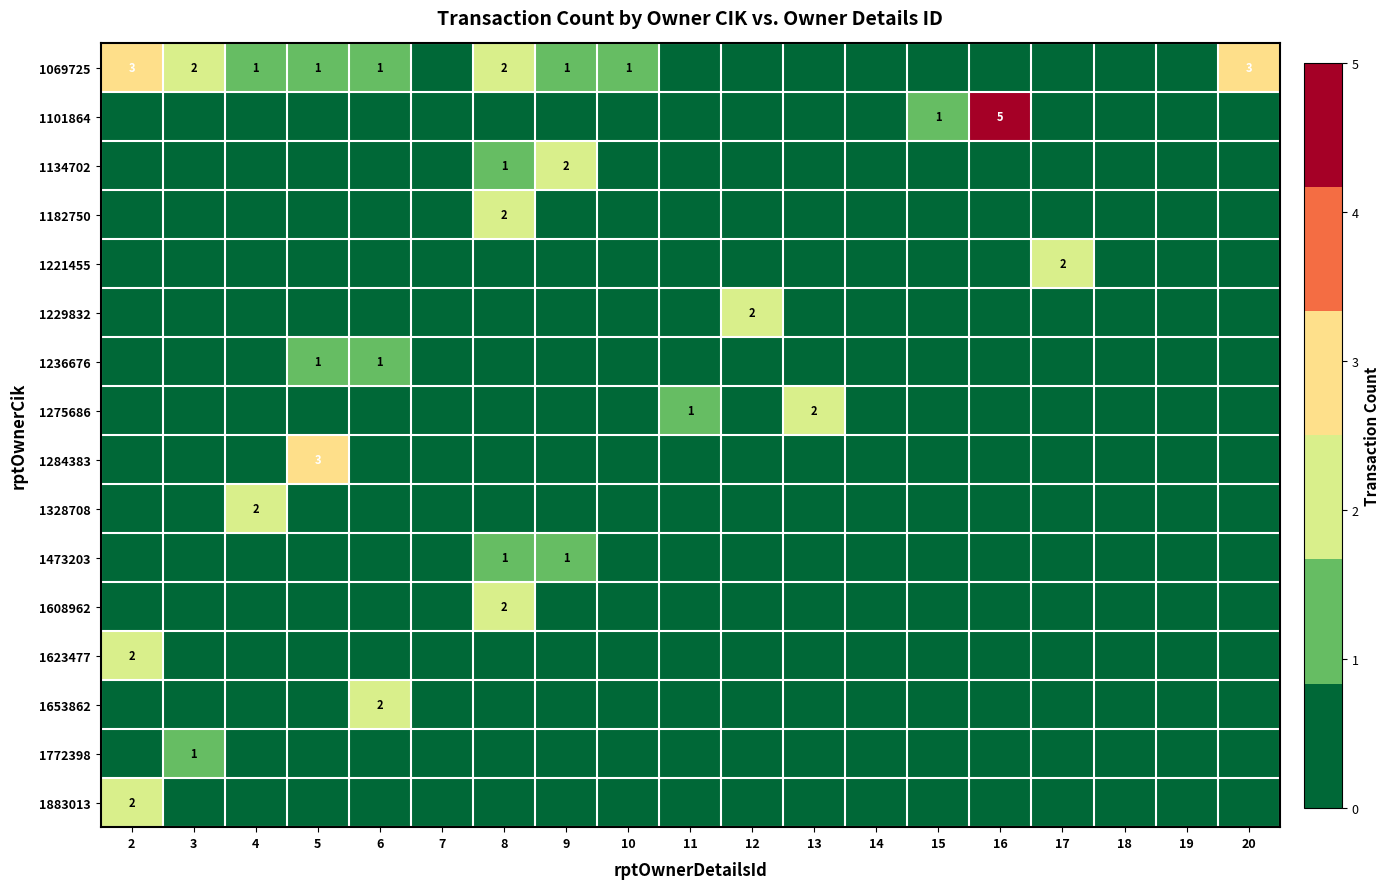

How many 1275686 values are between 0 and 1?

18